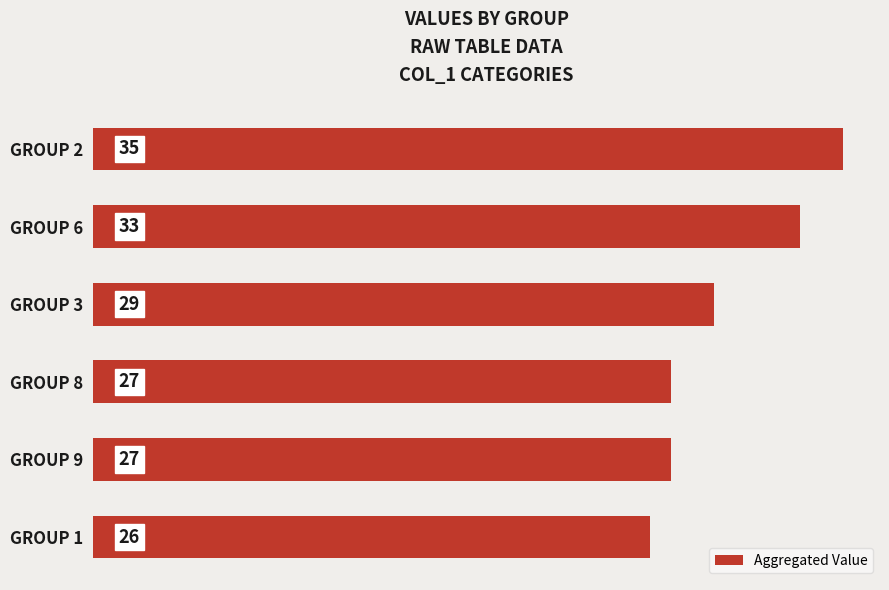

What is the label of the 6th bar from the bottom?

GROUP 2